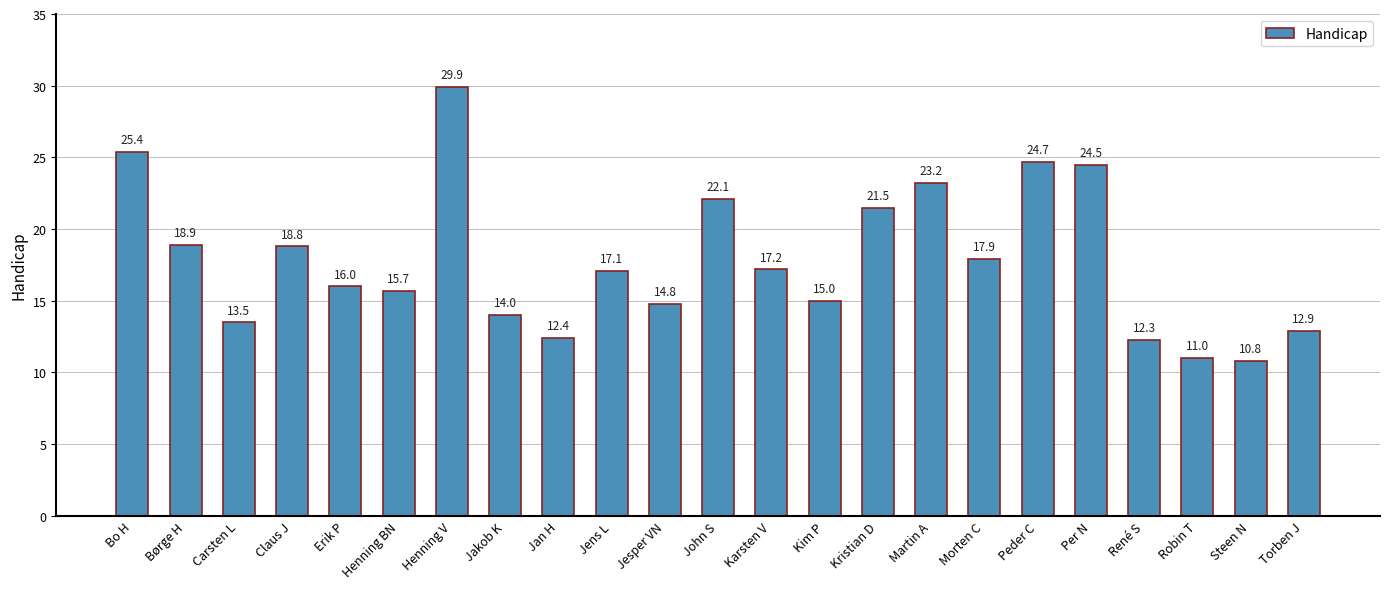

Between Henning V and Henning BN, which is larger?

Henning V